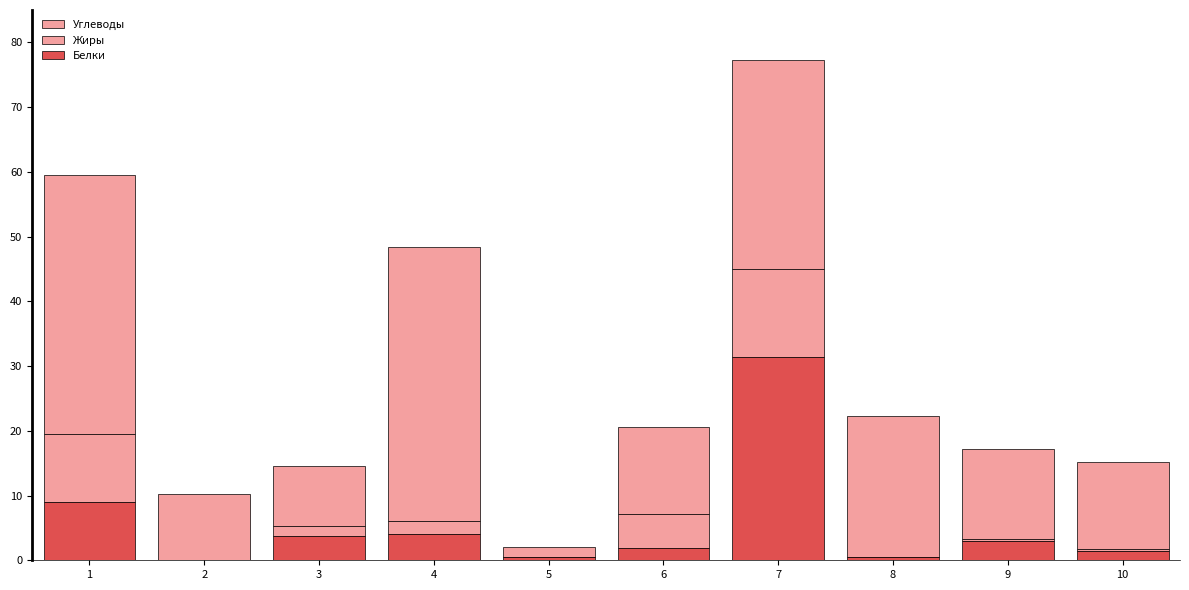

Are the bars horizontal?

No